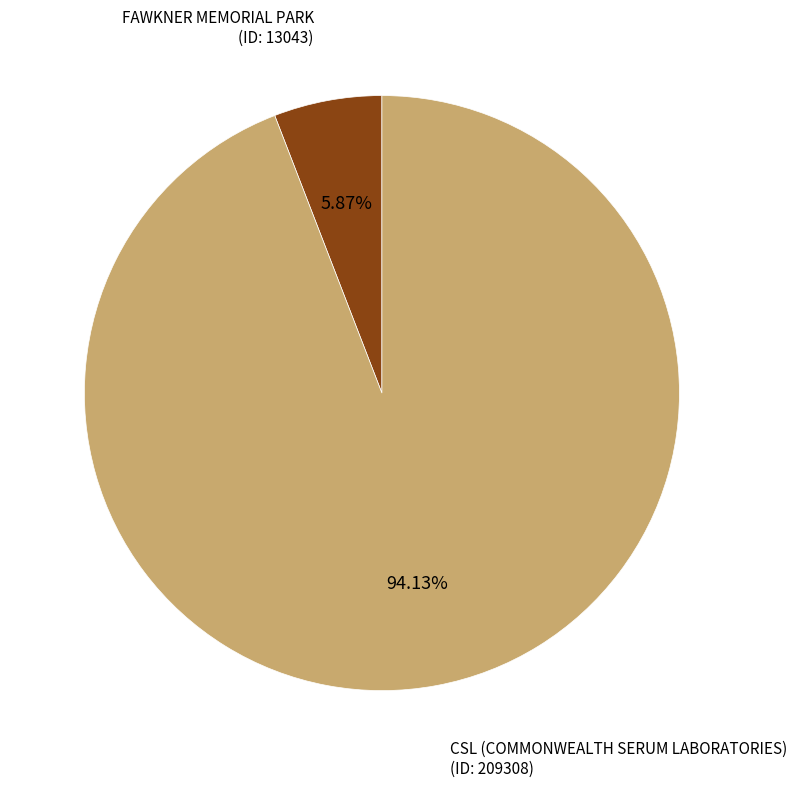

Count the number of slices in the pie.

2